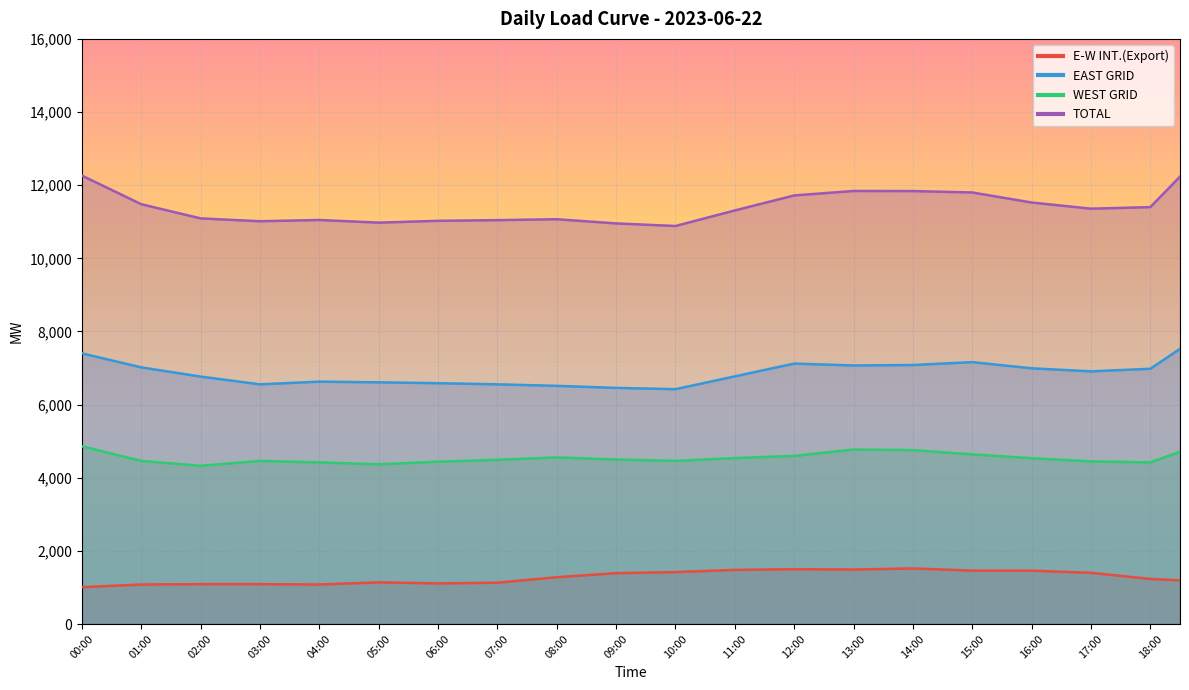

Reading left to right, what are all the values shown in this chart?

E-W INT.(Export): 00:00=1008.0	00:30=1044.0	01:00=1080.0	01:30=1085.0	02:00=1090.0	02:30=1090.0	03:00=1090.0	03:30=1085.0	04:00=1080.0	04:30=1110.0	05:00=1140.0	05:30=1125.0	06:00=1110.0	06:30=1120.0	07:00=1130.0	07:30=1205.0	08:00=1280.0	08:30=1335.0	09:00=1390.0	09:30=1405.0	10:00=1420.0	10:30=1450.0	11:00=1480.0	11:30=1490.0	12:00=1500.0	12:30=1495.0	13:00=1490.0	13:30=1505.0	14:00=1520.0	14:30=1490.0	15:00=1460.0	15:30=1460.0	16:00=1460.0	16:30=1430.0	17:00=1400.0	17:30=1316.0	18:00=1232.0	18:30=1196.0
EAST GRID: 00:00=7402.0	00:30=7210.0	01:00=7018.0	01:30=6892.0	02:00=6766.0	02:30=6660.0	03:00=6554.0	03:30=6591.0	04:00=6628.0	04:30=6618.5	05:00=6609.0	05:30=6597.5	06:00=6586.0	06:30=6570.0	07:00=6554.0	07:30=6533.5	08:00=6513.0	08:30=6485.0	09:00=6457.0	09:30=6439.5	10:00=6422.0	10:30=6597.0	11:00=6772.0	11:30=6947.0	12:00=7122.0	12:30=7096.0	13:00=7070.0	13:30=7076.5	14:00=7083.0	14:30=7122.0	15:00=7161.0	15:30=7077.0	16:00=6993.0	16:30=6951.0	17:00=6909.0	17:30=6944.5	18:00=6980.0	18:30=7523.5
WEST GRID: 00:00=4860.0	00:30=4660.5	01:00=4461.0	01:30=4393.5	02:00=4326.0	02:30=4393.0	03:00=4460.0	03:30=4440.0	04:00=4420.0	04:30=4393.5	05:00=4367.0	05:30=4403.0	06:00=4439.0	06:30=4464.5	07:00=4490.0	07:30=4523.0	08:00=4556.0	08:30=4526.5	09:00=4497.0	09:30=4479.5	10:00=4462.0	10:30=4499.5	11:00=4537.0	11:30=4567.0	12:00=4597.0	12:30=4684.0	13:00=4771.0	13:30=4763.5	14:00=4756.0	14:30=4697.5	15:00=4639.0	15:30=4586.0	16:00=4533.0	16:30=4490.5	17:00=4448.0	17:30=4434.0	18:00=4420.0	18:30=4710.5
TOTAL: 00:00=12262.0	00:30=11870.5	01:00=11479.0	01:30=11285.5	02:00=11092.0	02:30=11053.0	03:00=11014.0	03:30=11031.0	04:00=11048.0	04:30=11012.0	05:00=10976.0	05:30=11000.5	06:00=11025.0	06:30=11034.5	07:00=11044.0	07:30=11056.5	08:00=11069.0	08:30=11011.5	09:00=10954.0	09:30=10919.0	10:00=10884.0	10:30=11096.5	11:00=11309.0	11:30=11514.0	12:00=11719.0	12:30=11780.0	13:00=11841.0	13:30=11840.0	14:00=11839.0	14:30=11819.5	15:00=11800.0	15:30=11663.0	16:00=11526.0	16:30=11441.5	17:00=11357.0	17:30=11378.5	18:00=11400.0	18:30=12234.0